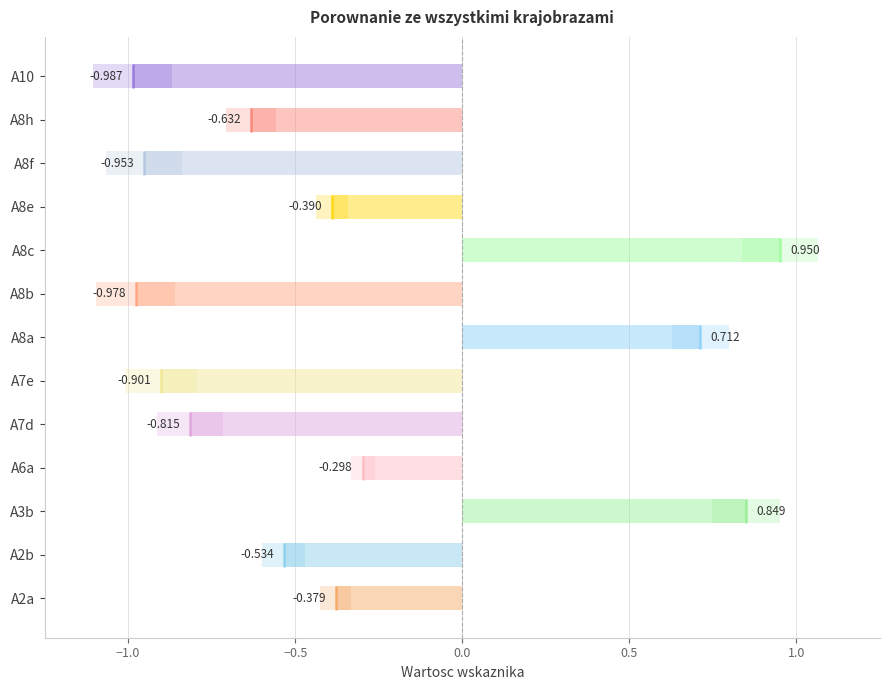

Reading left to right, transcribe all the data shown in this chart.

-0.4	-0.5	0.8	-0.3	-0.8	-0.9	0.7	-1.0	1.0	-0.4	-1.0	-0.6	-1.0